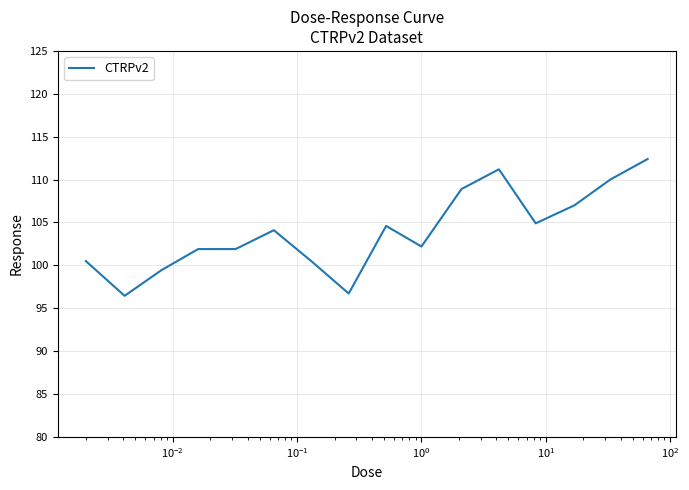

Count the number of data series in this chart.

1